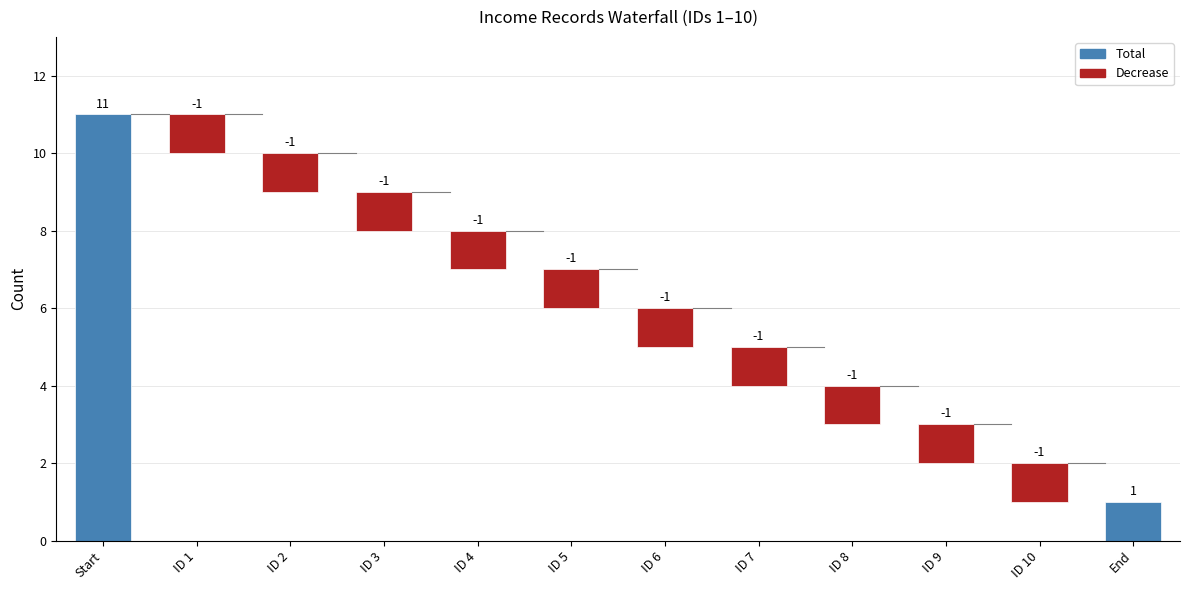

Does the chart contain stacked bars?

No